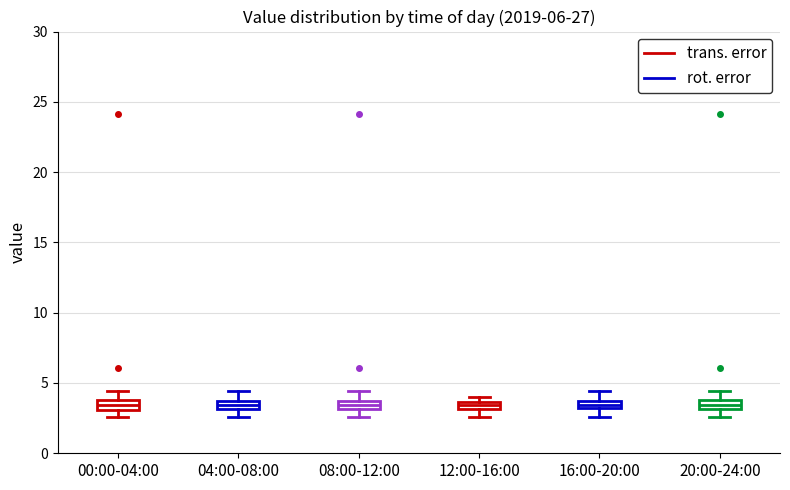

Where does the upper whisker of the box for 16:00-20:00 end on the y-axis? The values are not printed on the chart, so give them approximately, as read against the axis.

4.5